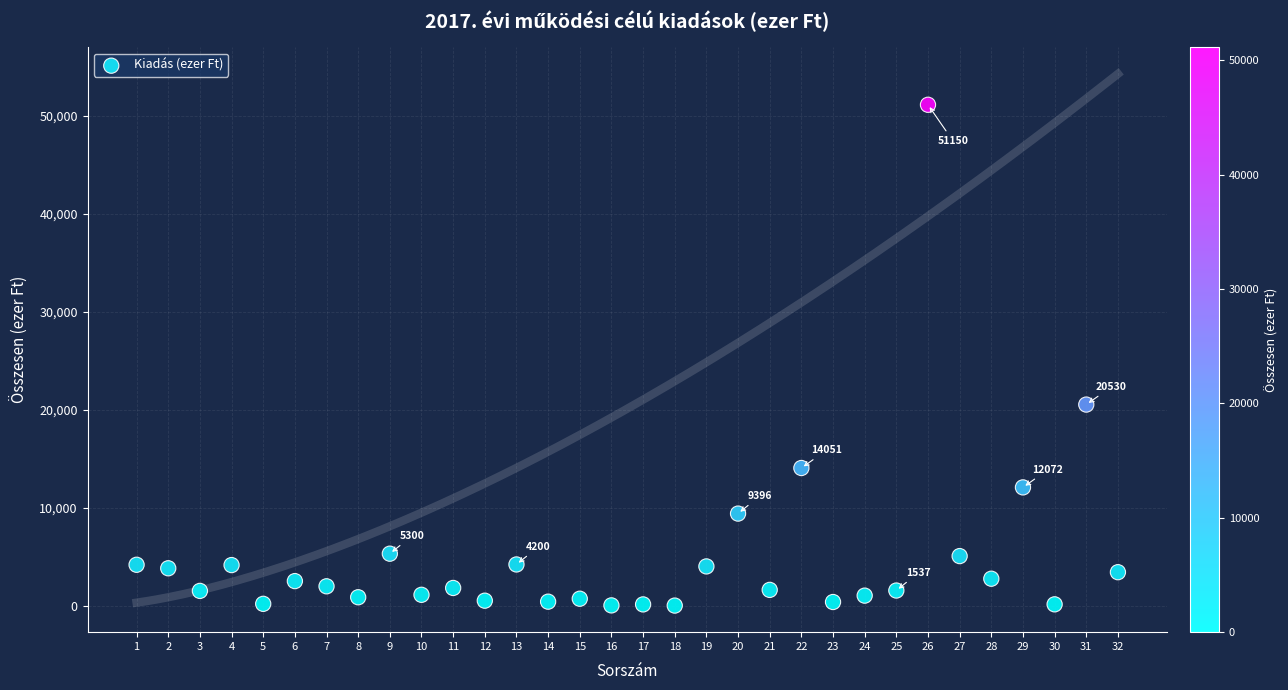

What is the range of X values (max minus min)?

31